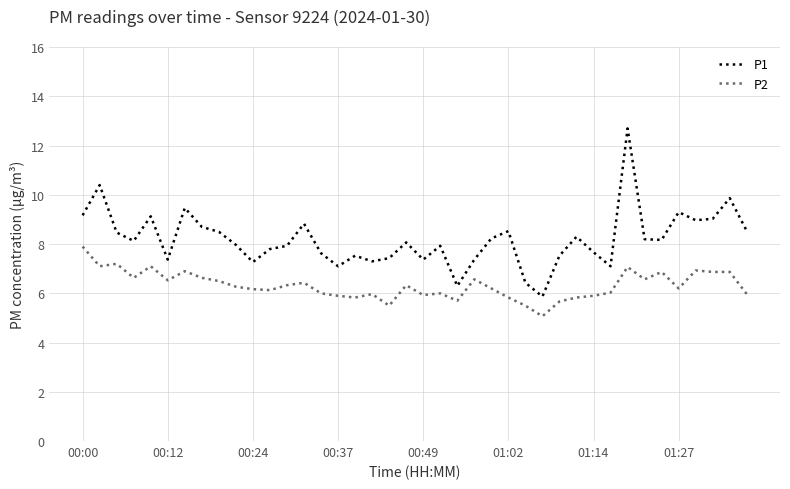

What is the minimum value shown in the chart?

5.1